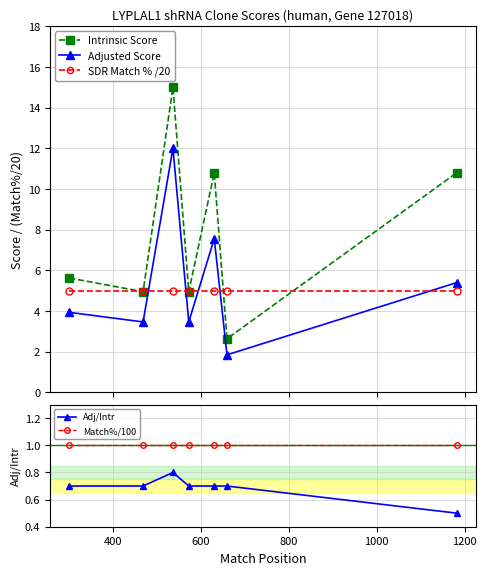

What is the value of the Adjusted Score point at the 5th from the left?

7.6